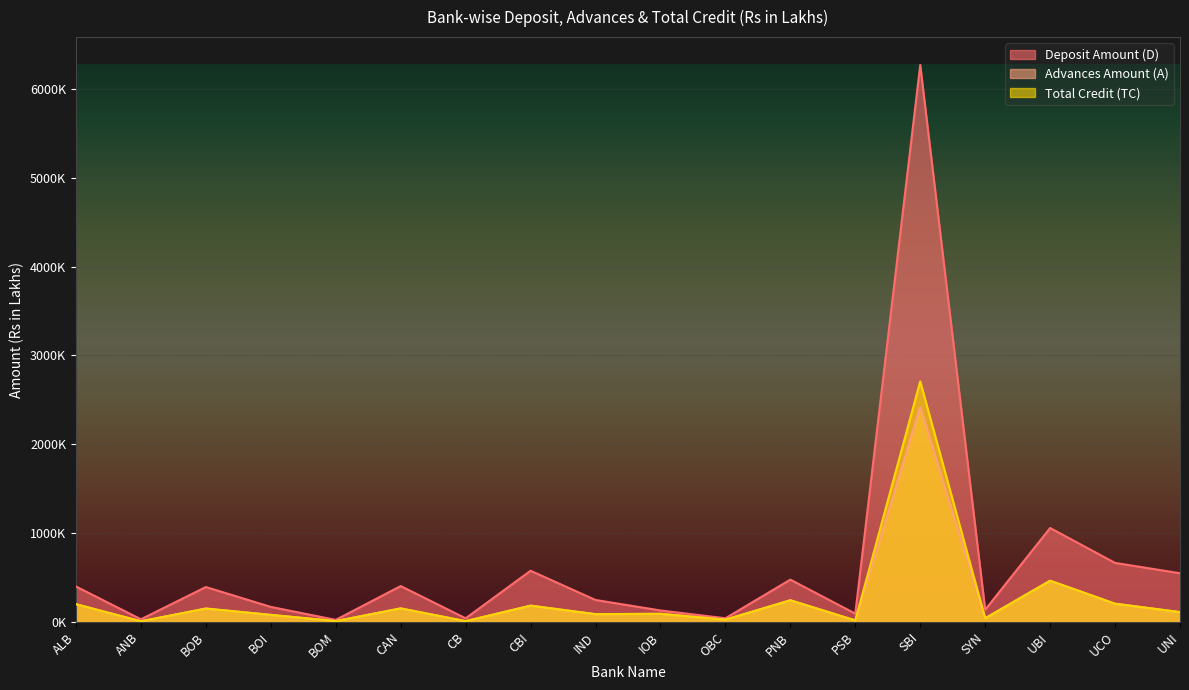

What is the spread (max minus min) of values at UCO?

458992.0